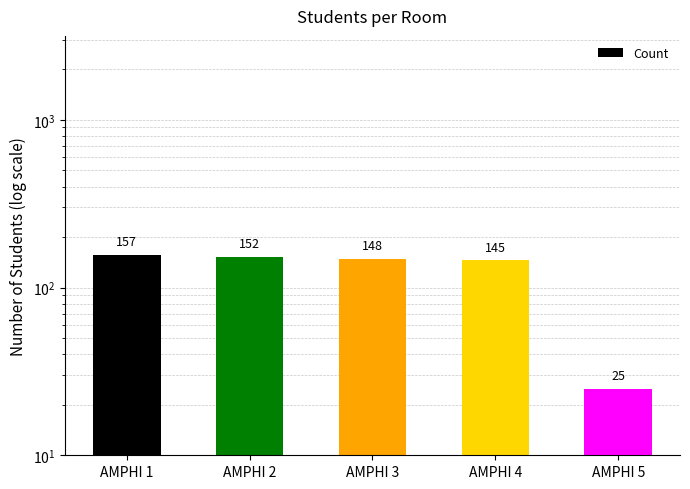

Approximately how many times larger is the value at AMPHI 1 compared to AMPHI 2?

1.0